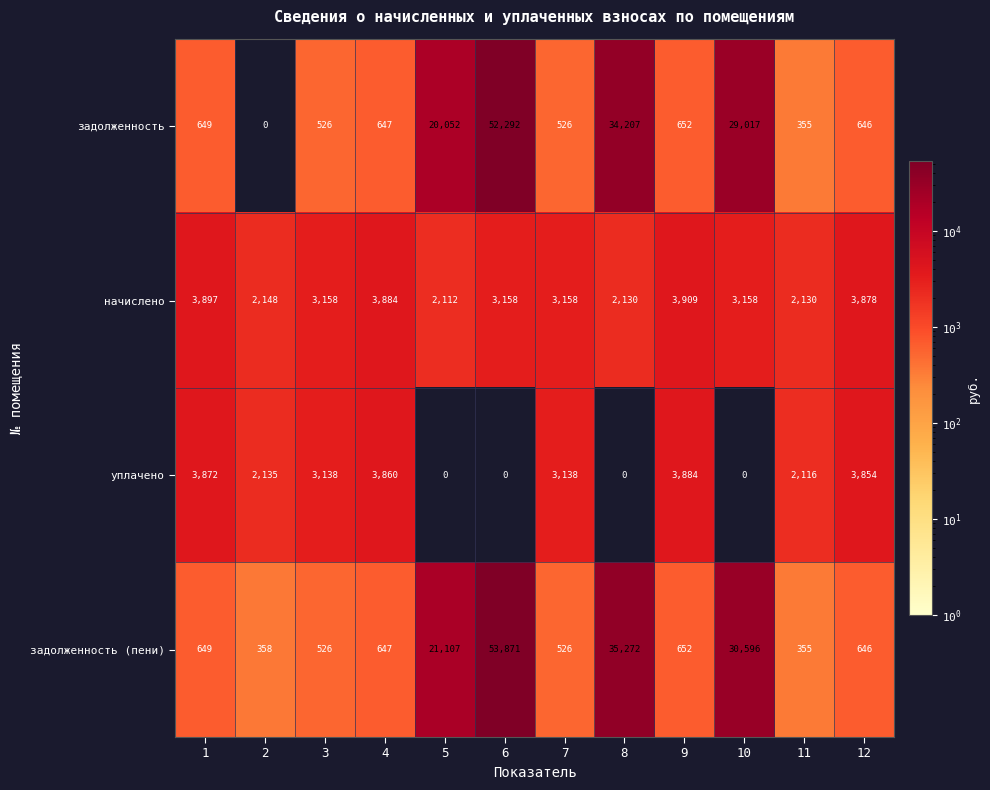

At how many categories does at least one series exceed 17159?

4